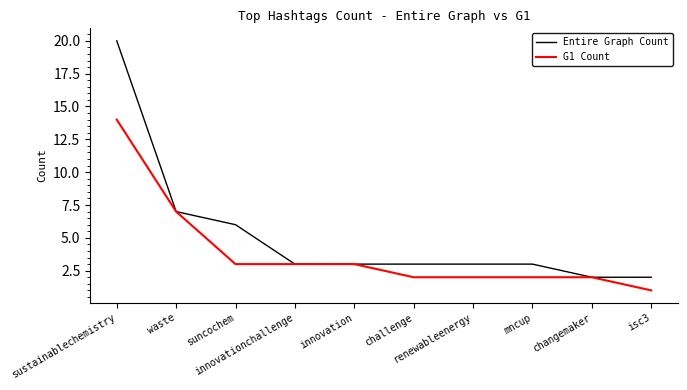

The G1 Count series shows 2 at renewableenergy. True or false?

True